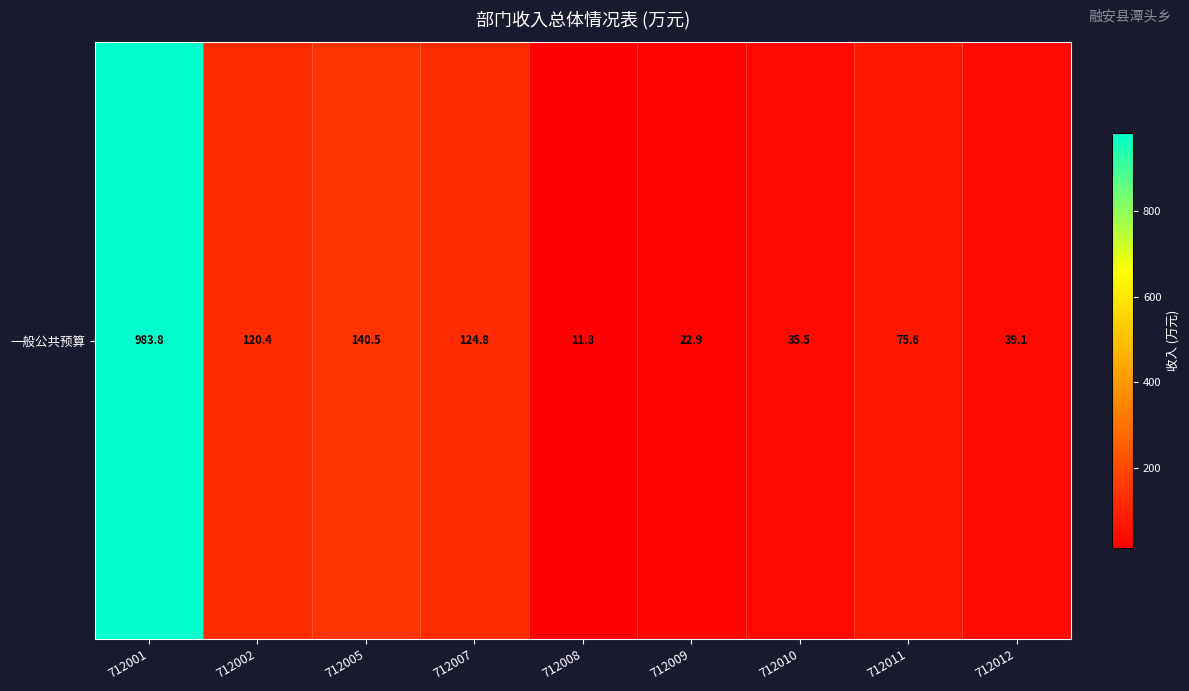

The chart shows a value of 11.3 at 712008. True or false?

True